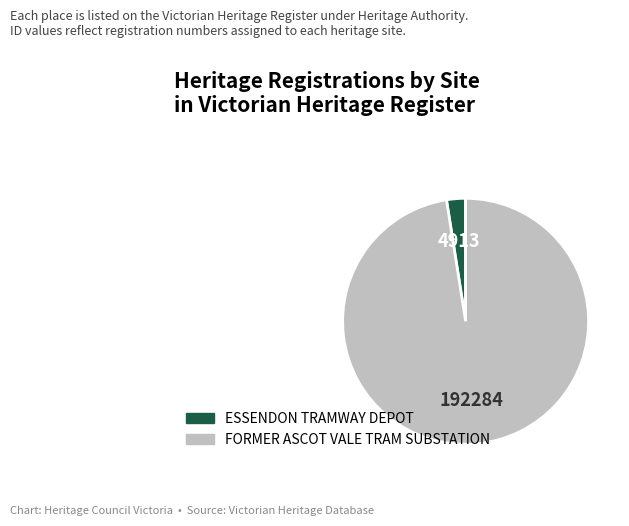

Is the sum of ESSENDON TRAMWAY DEPOT and FORMER ASCOT VALE TRAM SUBSTATION greater than half?

Yes